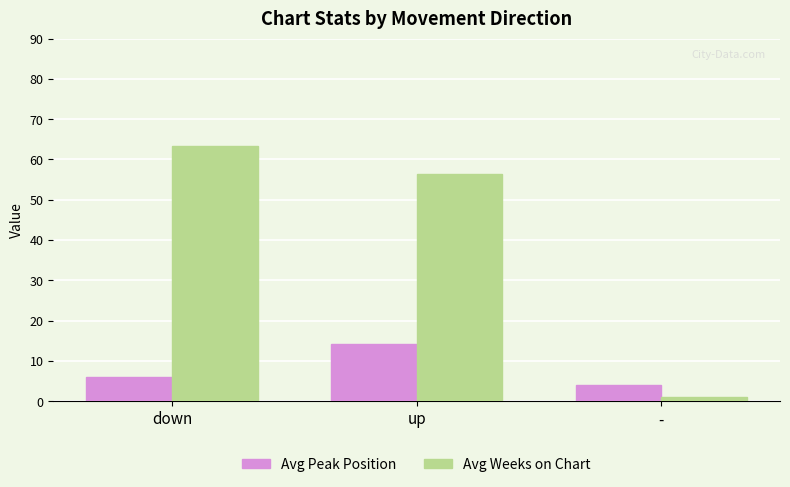

At which label does Avg Weeks on Chart first exceed 56?

down